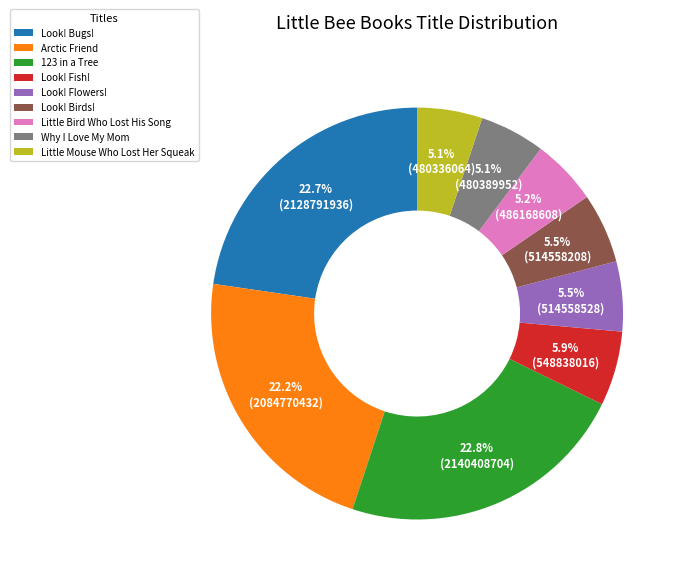

Is it true that 123 in a Tree is 34% of the pie?

False